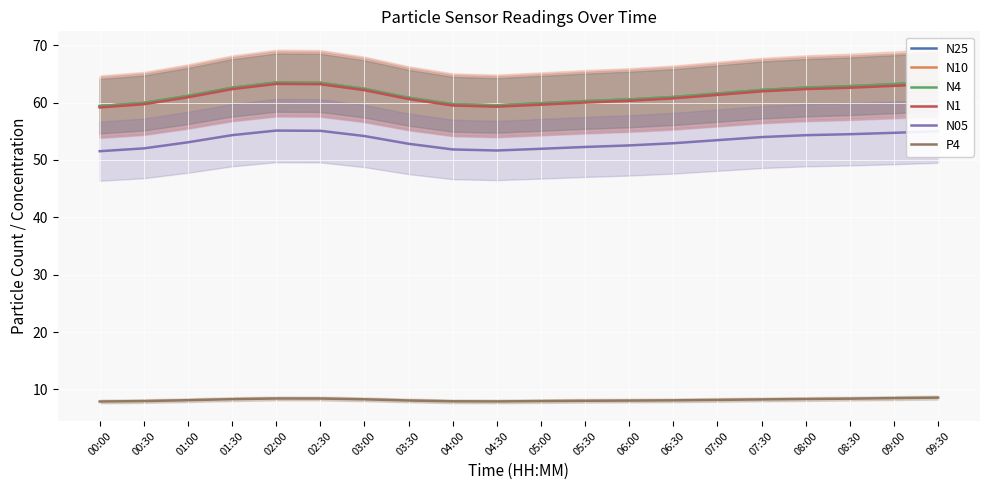

What is the difference between the second highest and minimum values in the N05 series?

3.6